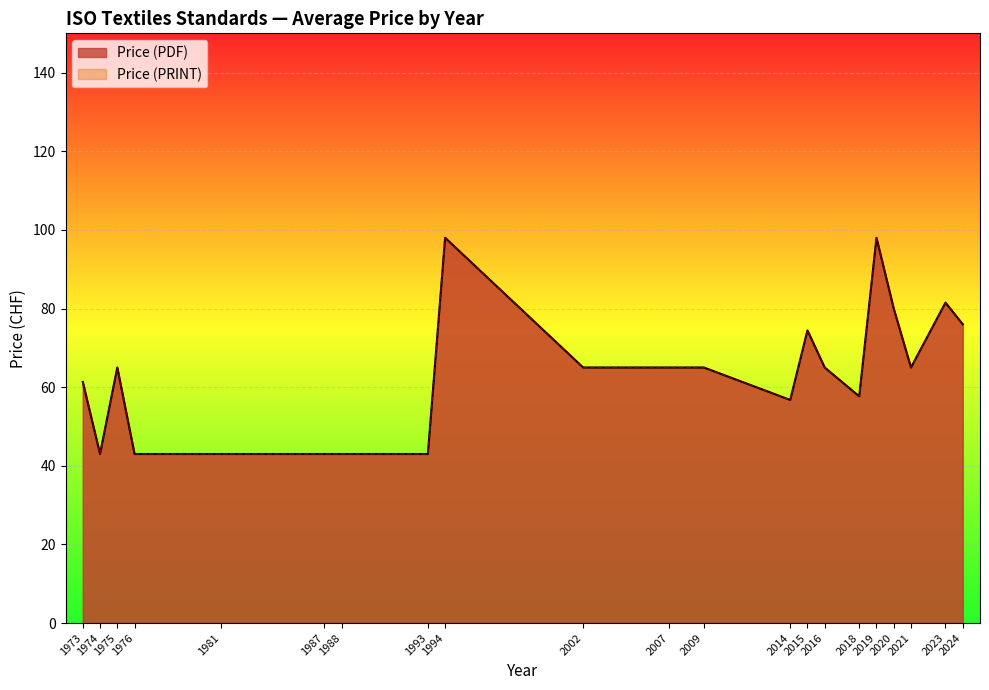

Which series has the largest total across all categories?

Price (PDF)